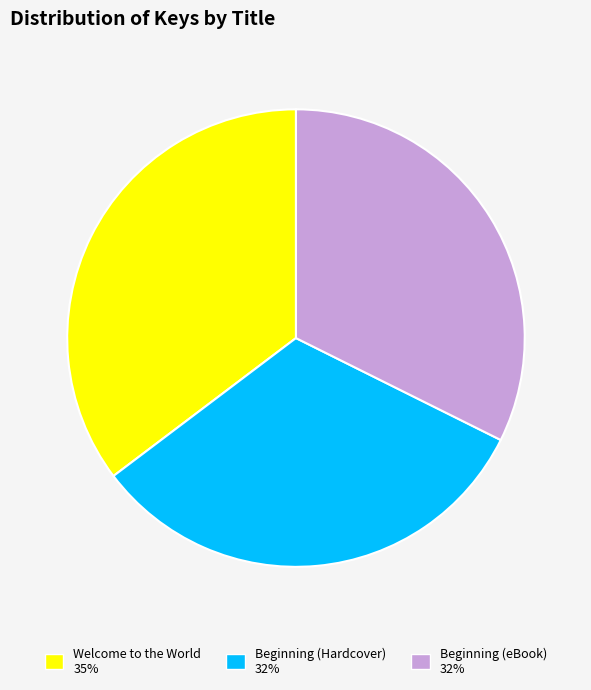

Combined, do Beginning (Hardcover) and Beginning (eBook) account for over 50%?

Yes